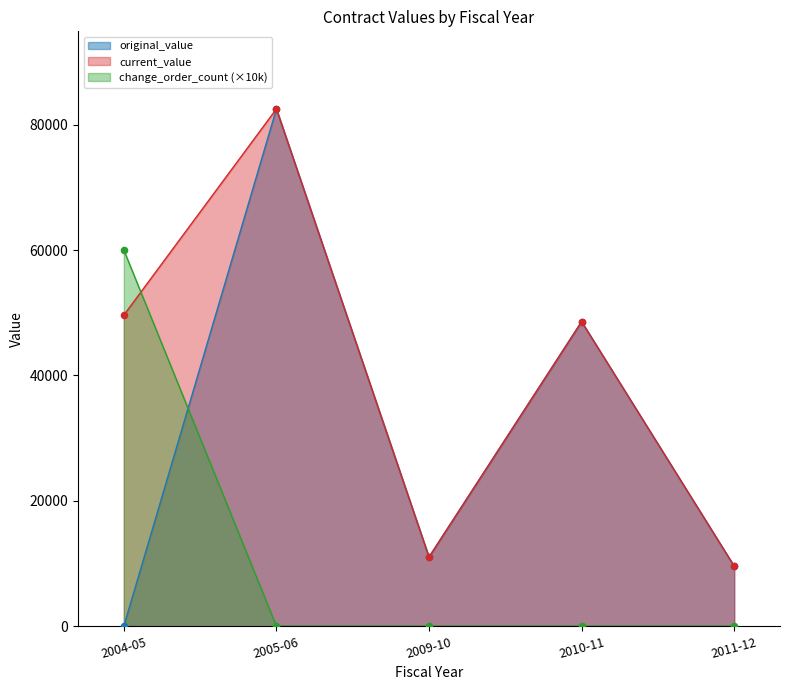

What are all the series names shown in the legend?

original_value, current_value, change_order_count